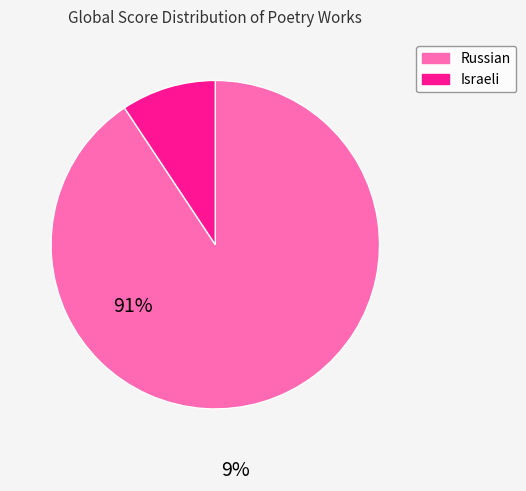

Is the sum of Israeli and Russian greater than half?

Yes